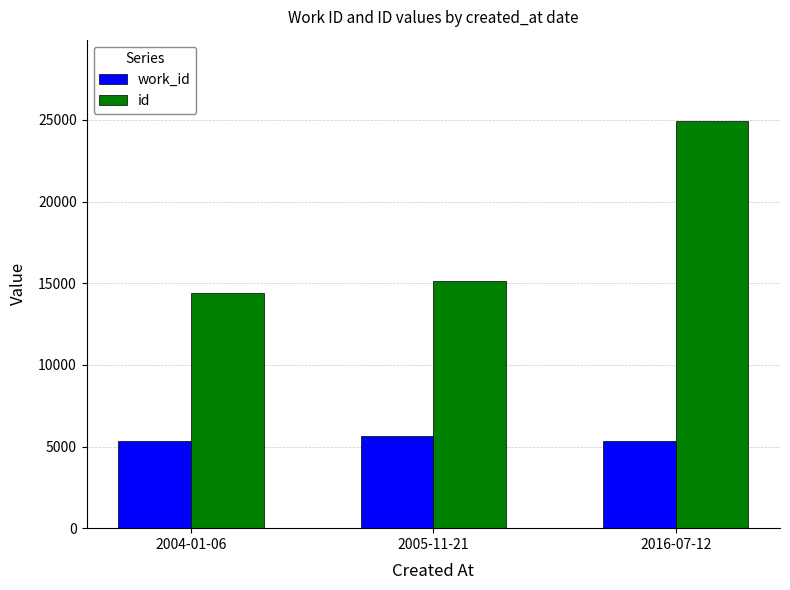

At which label does id reach its minimum?

2004-01-06